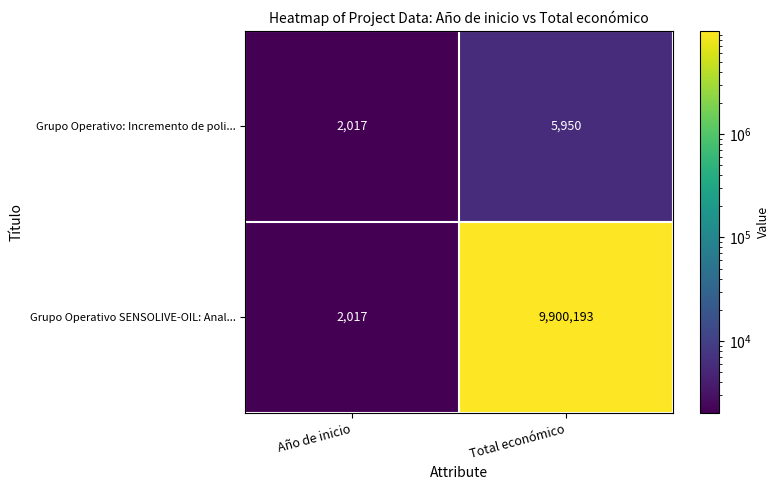

Which category has the highest value in the Grupo Operativo: Incremento de poli... series?

Total económico